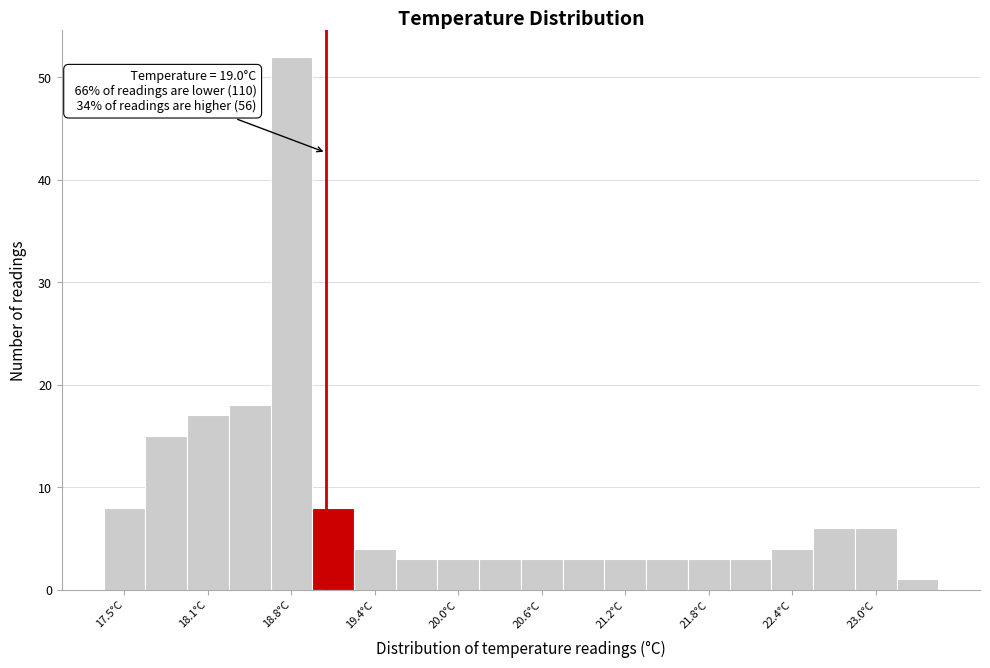

Read against the x-axis, roughly where is the centre of the tallest bar?

18.8